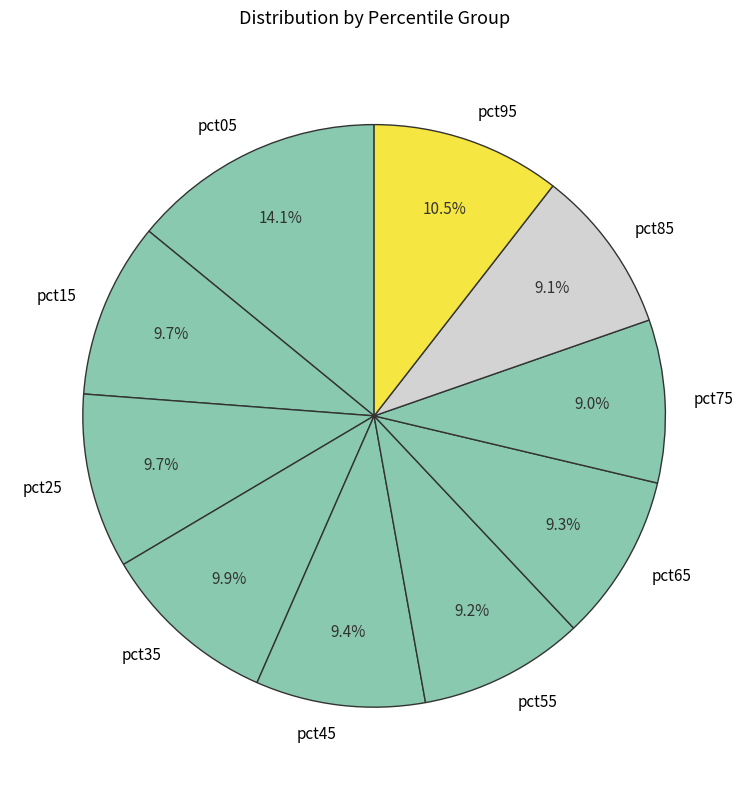

Which category has the biggest portion of the pie?

pct05